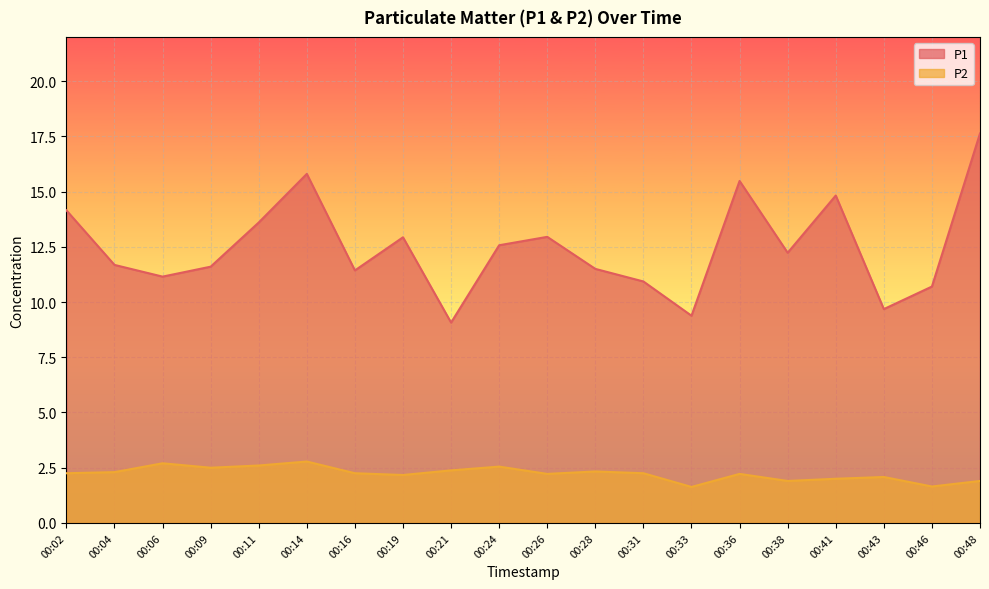

In P2, how many points are higher than both neighbors (excluding endpoints)?

6